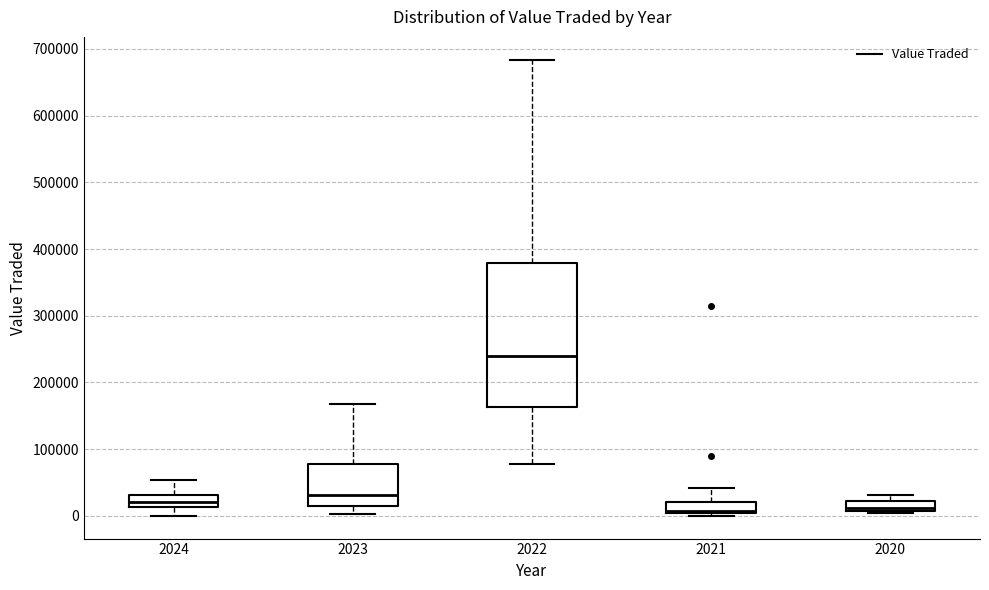

Which box has the highest median line?

2022